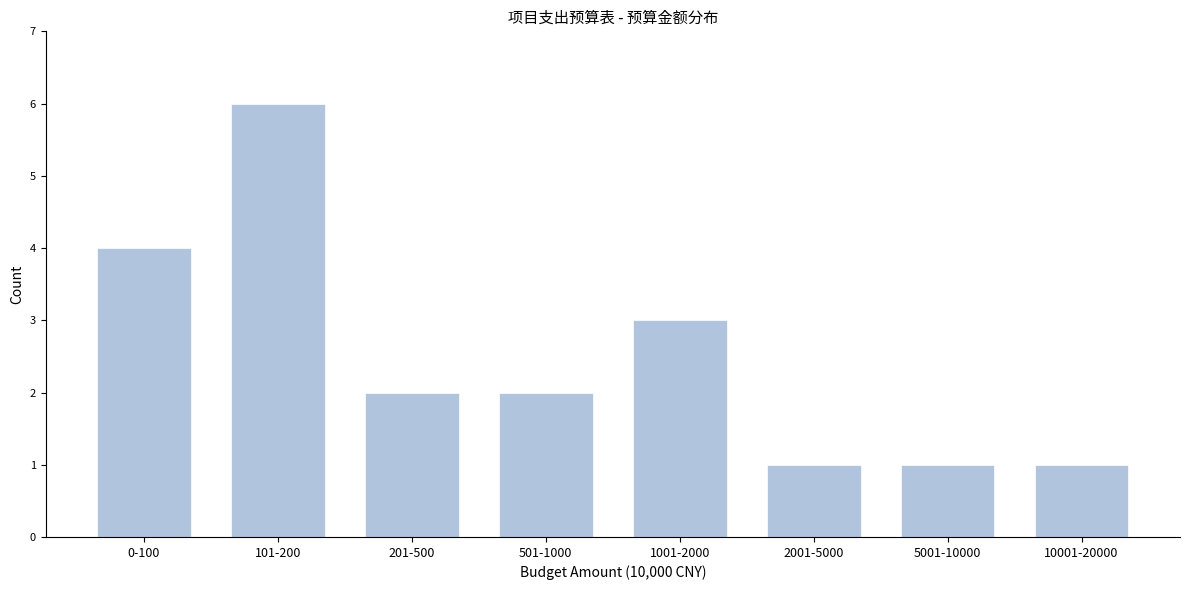

Reading left to right, transcribe all the data shown in this chart.

0-100=4	101-200=6	201-500=2	501-1000=2	1001-2000=3	2001-5000=1	5001-10000=1	10001-20000=1